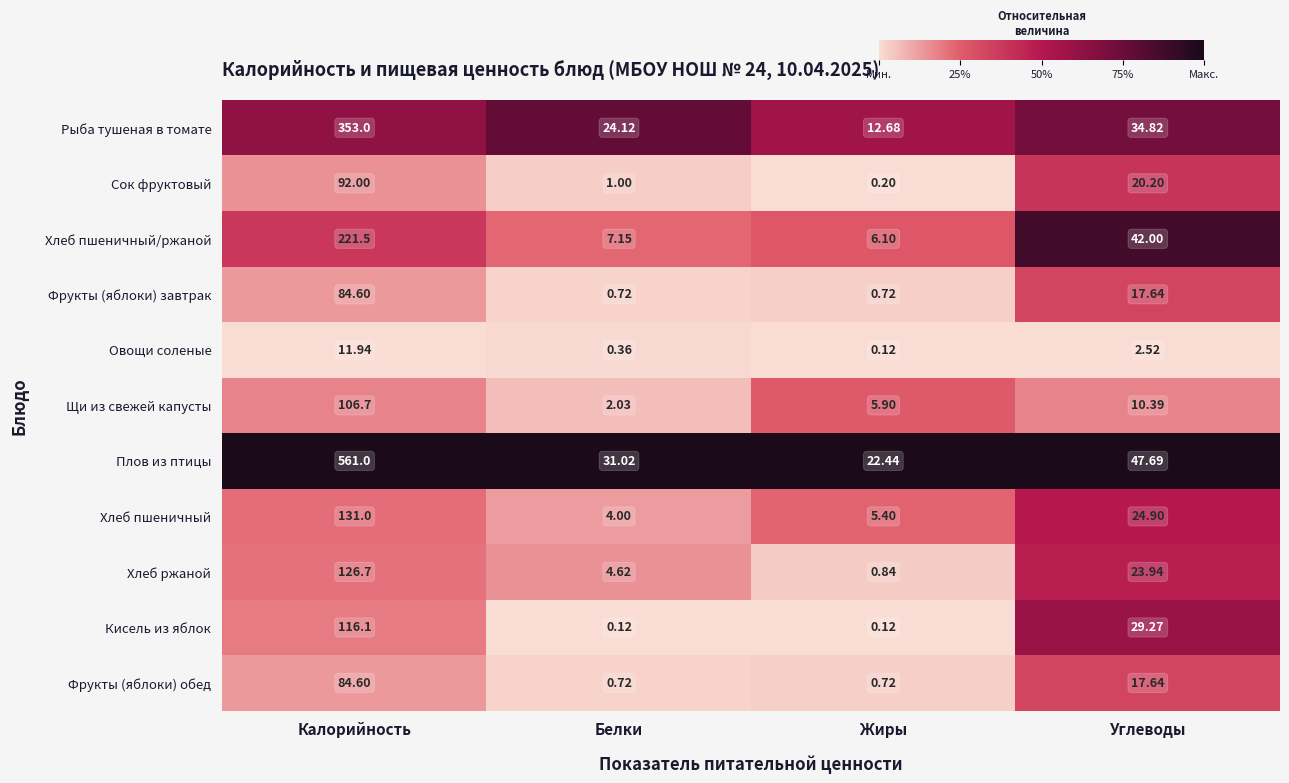

Rank the categories by Хлеб пшеничный value from highest to lowest.

Калорийность, Углеводы, Жиры, Белки